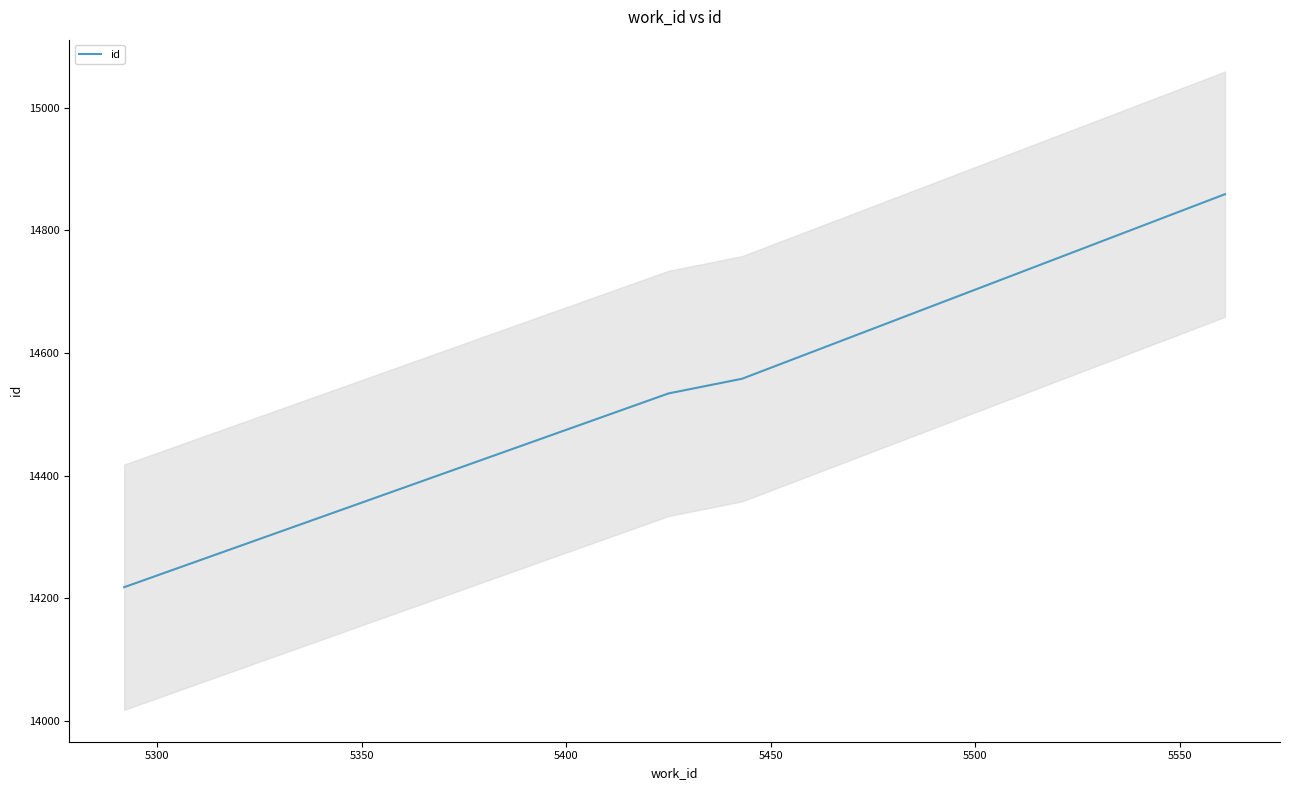

What is the lowest value of the id series?

14218